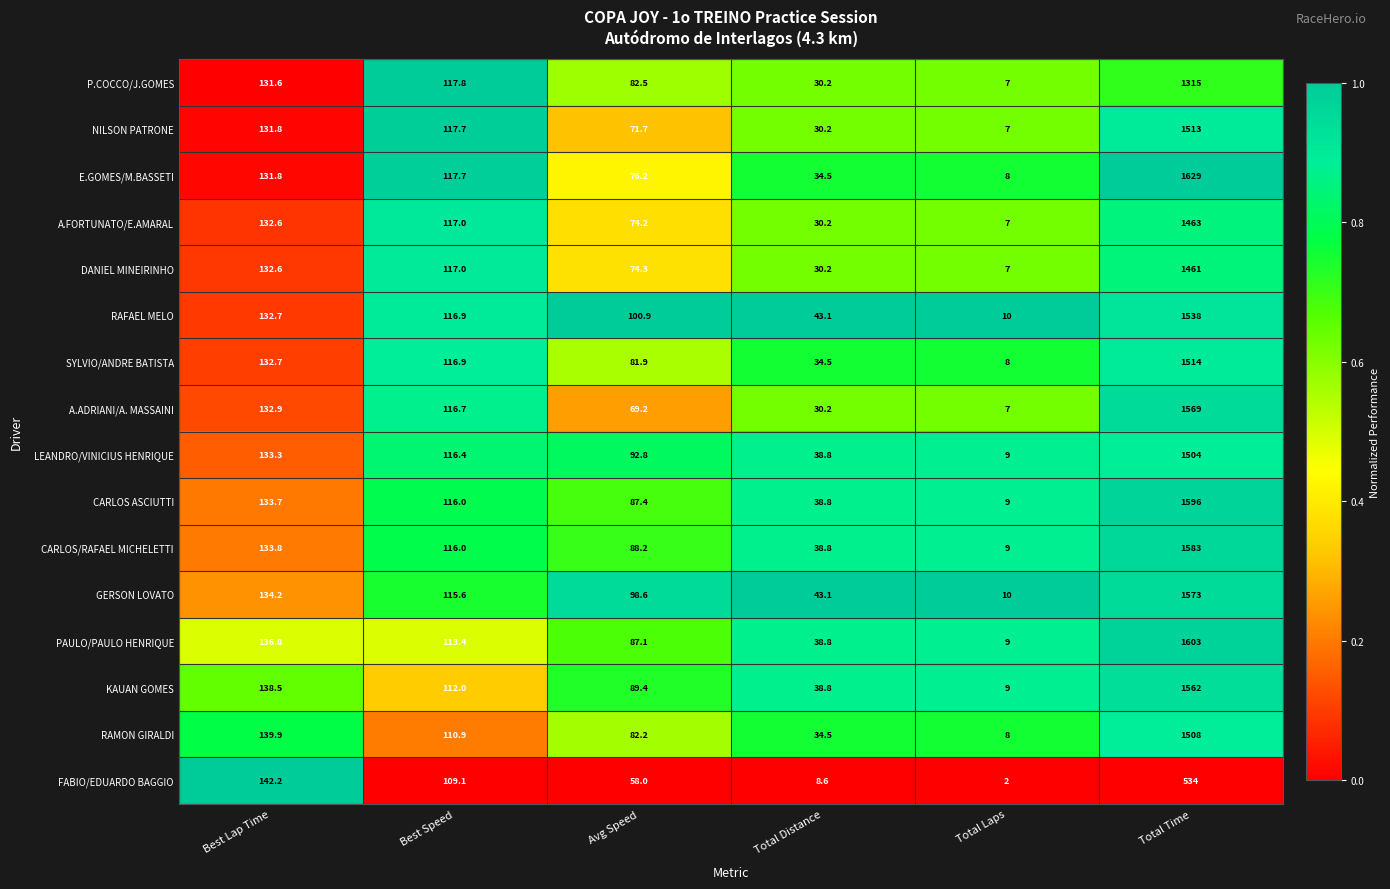

What is the lowest value of the RAMON GIRALDI series?

8.0